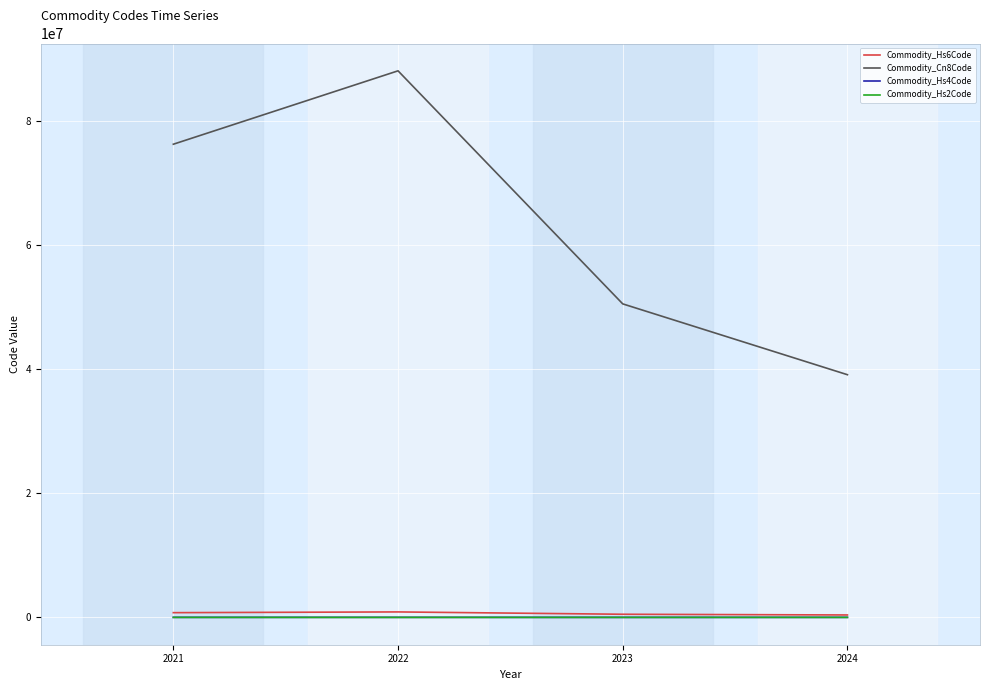

True or false: Commodity_Cn8Code and Commodity_Hs4Code cross at least once.

False